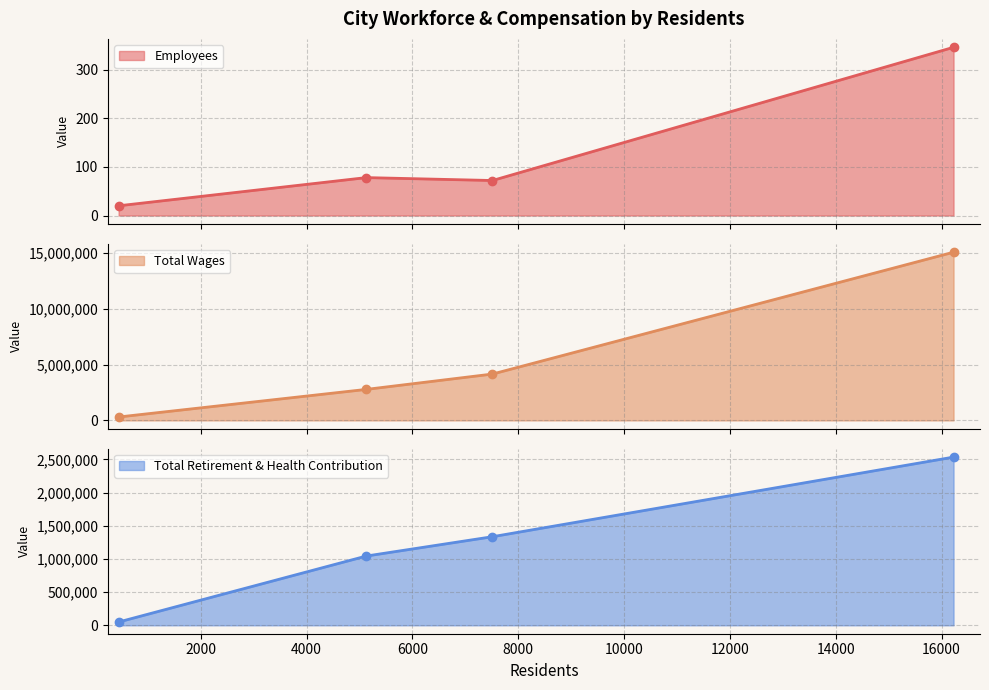

The value of Employees at 448 is 20. True or false?

True